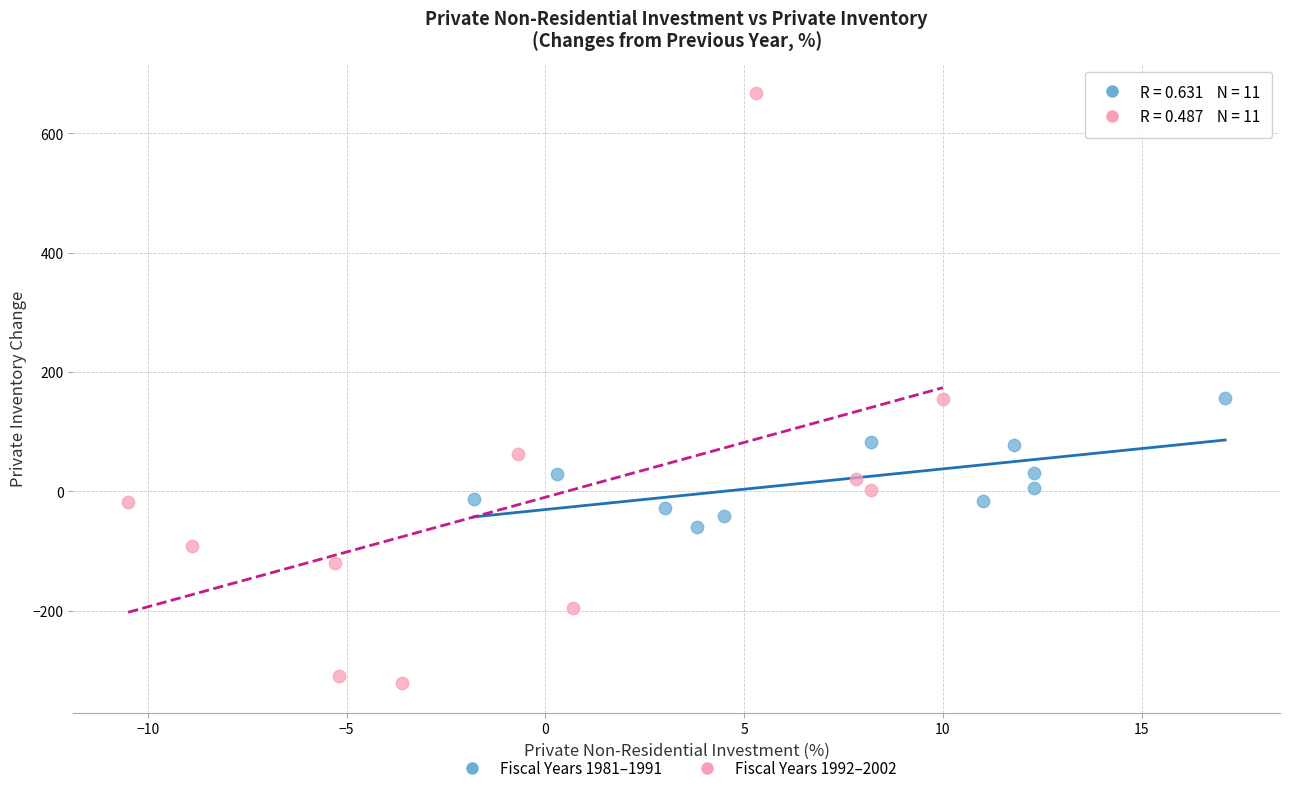

Which series reaches the maximum Y coordinate?

Fiscal Years 1992–2002